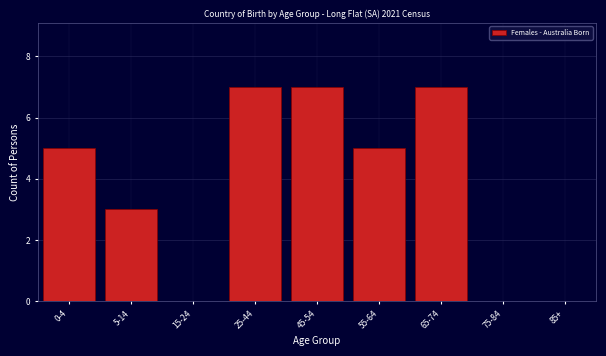

Reading left to right, what are all the values shown in this chart?

0-4=5	5-14=3	15-24=0	25-44=7	45-54=7	55-64=5	65-74=7	75-84=0	85+=0